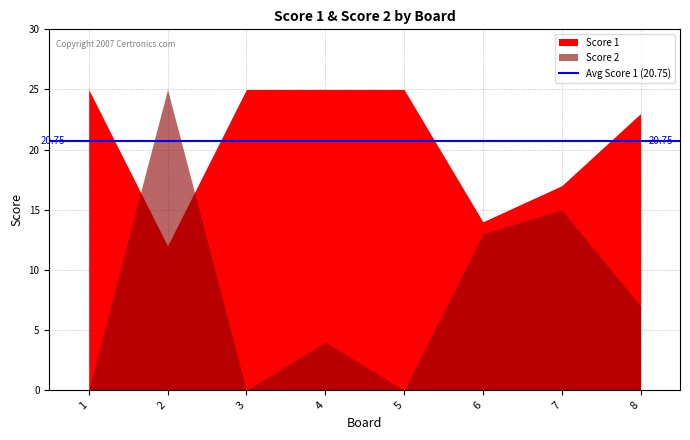

True or false: Score 1 has more than 1 points higher than both neighbors.

False